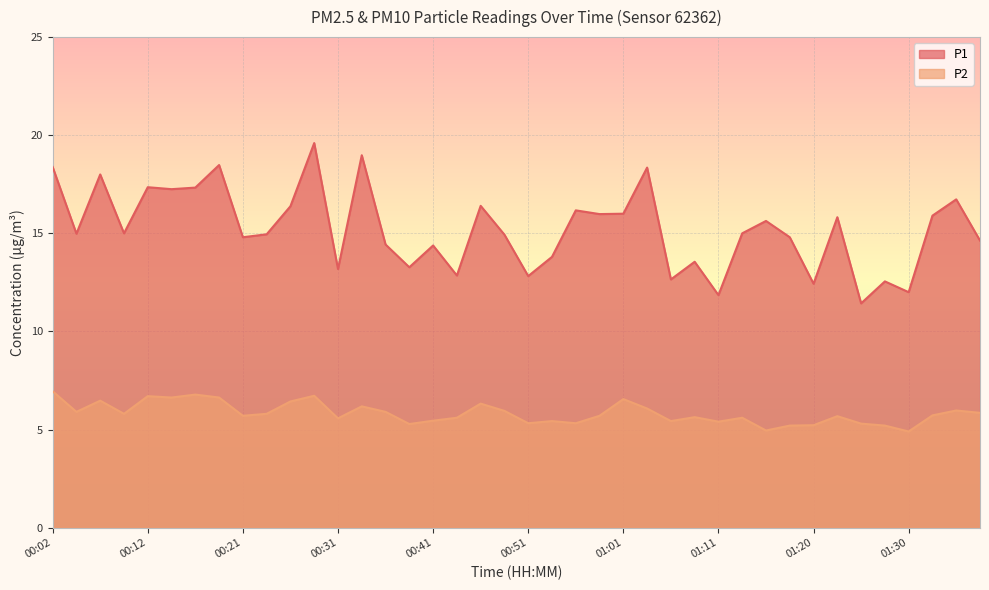

Read the P1 value at 01:28.

12.6